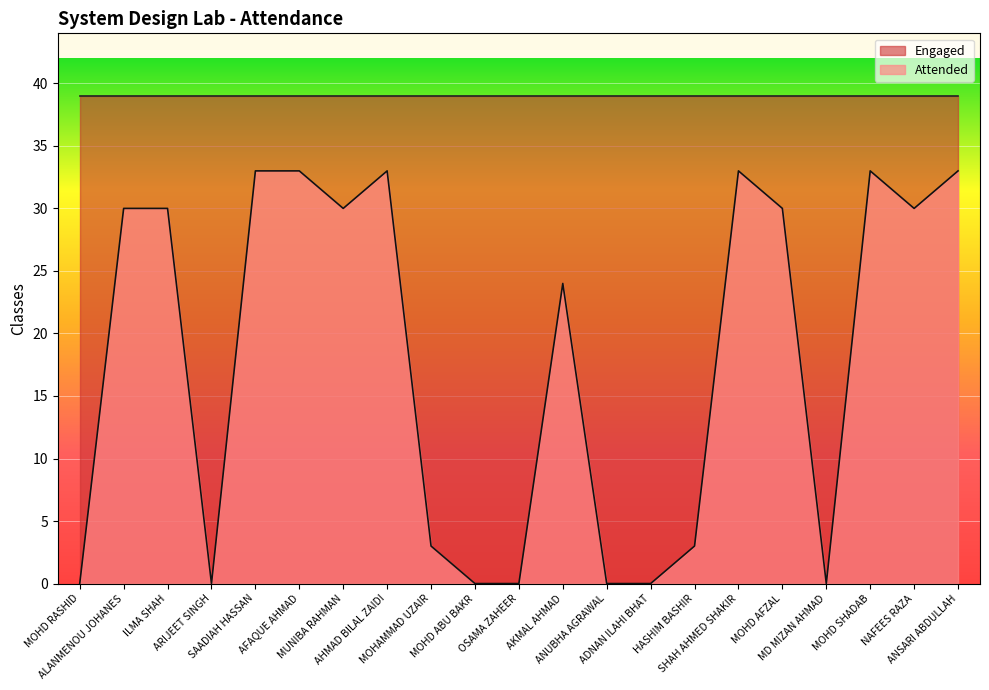

What is the average value?

18